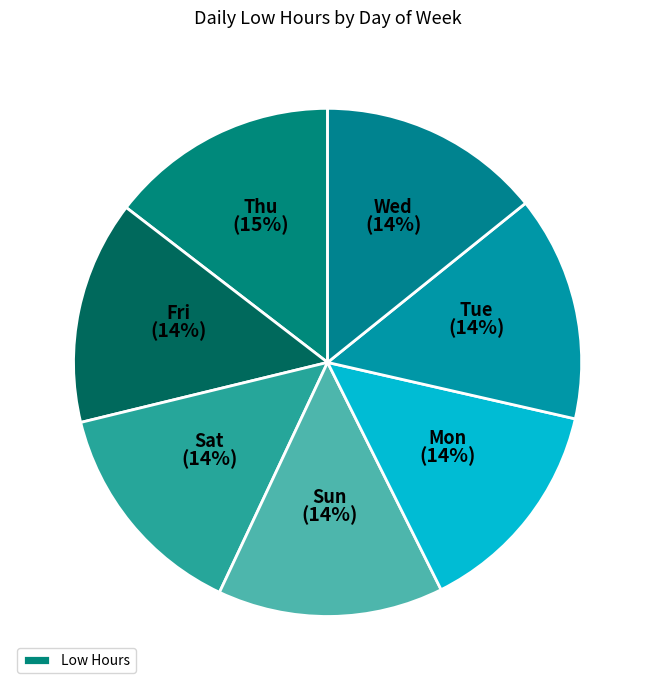

How many segments does this pie chart have?

7